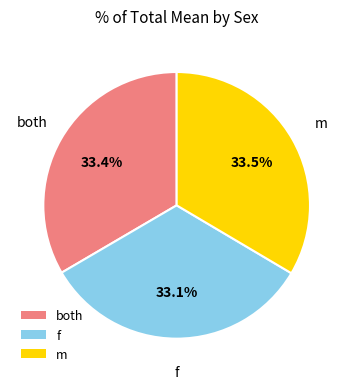

Is m the majority of the pie?

No